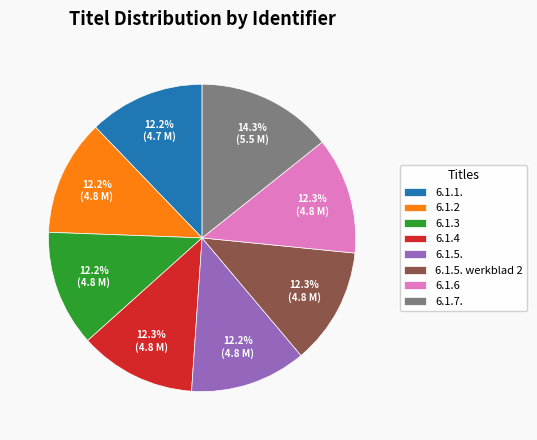

What is the total percentage of 6.1.2 and 6.1.5.?

24.4%